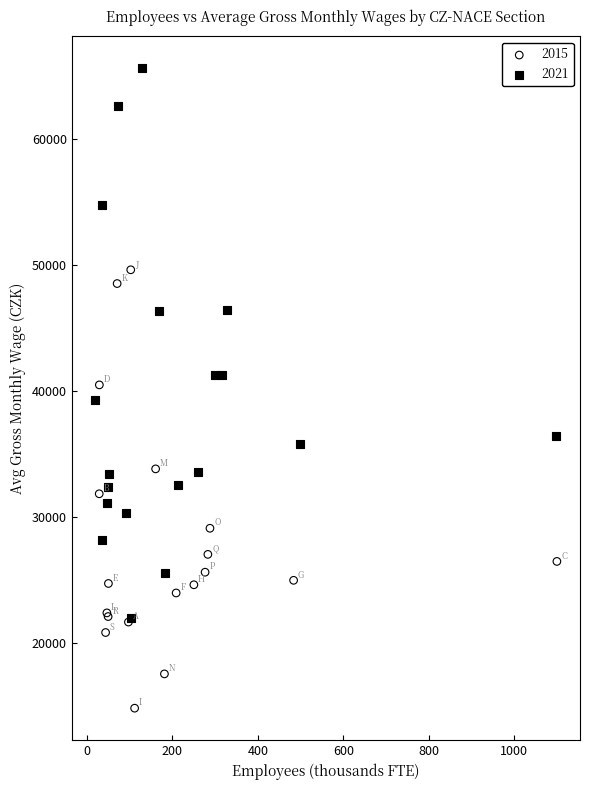

Which series reaches the minimum Y coordinate?

2015